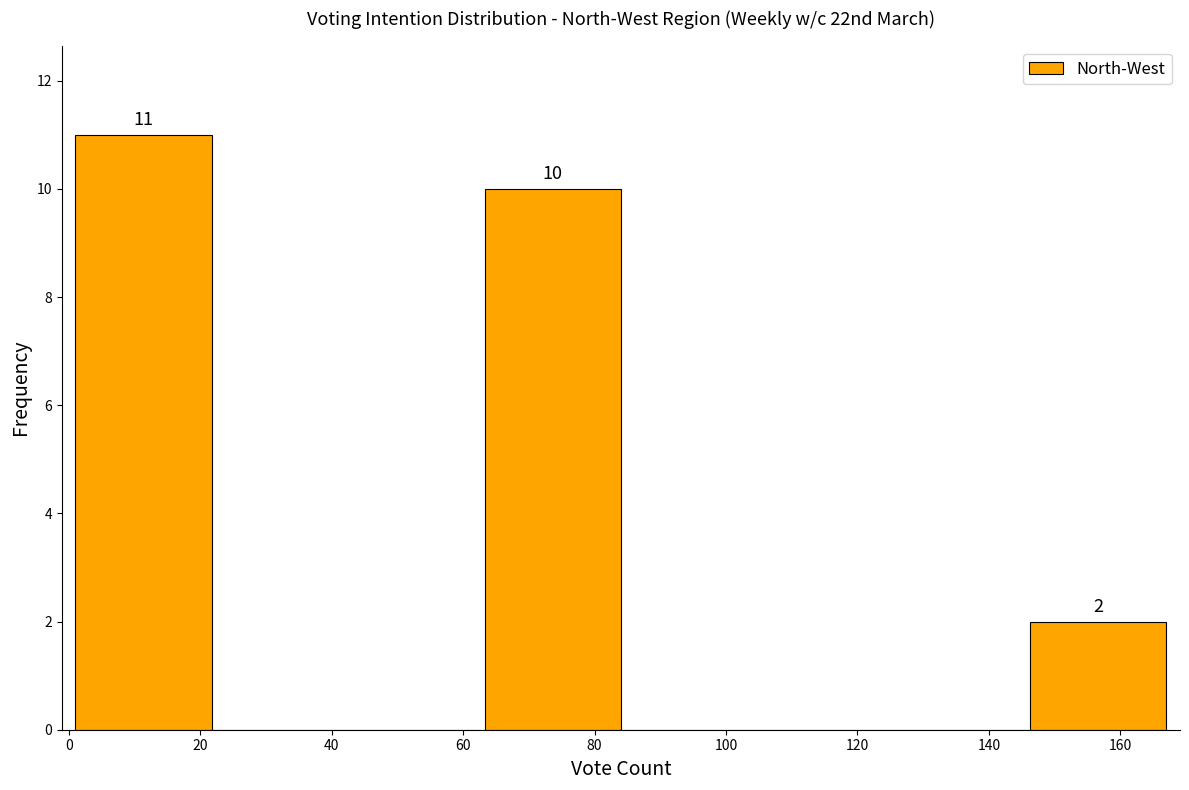

Over which range of the x-axis is the bar tallest?

2 to 22